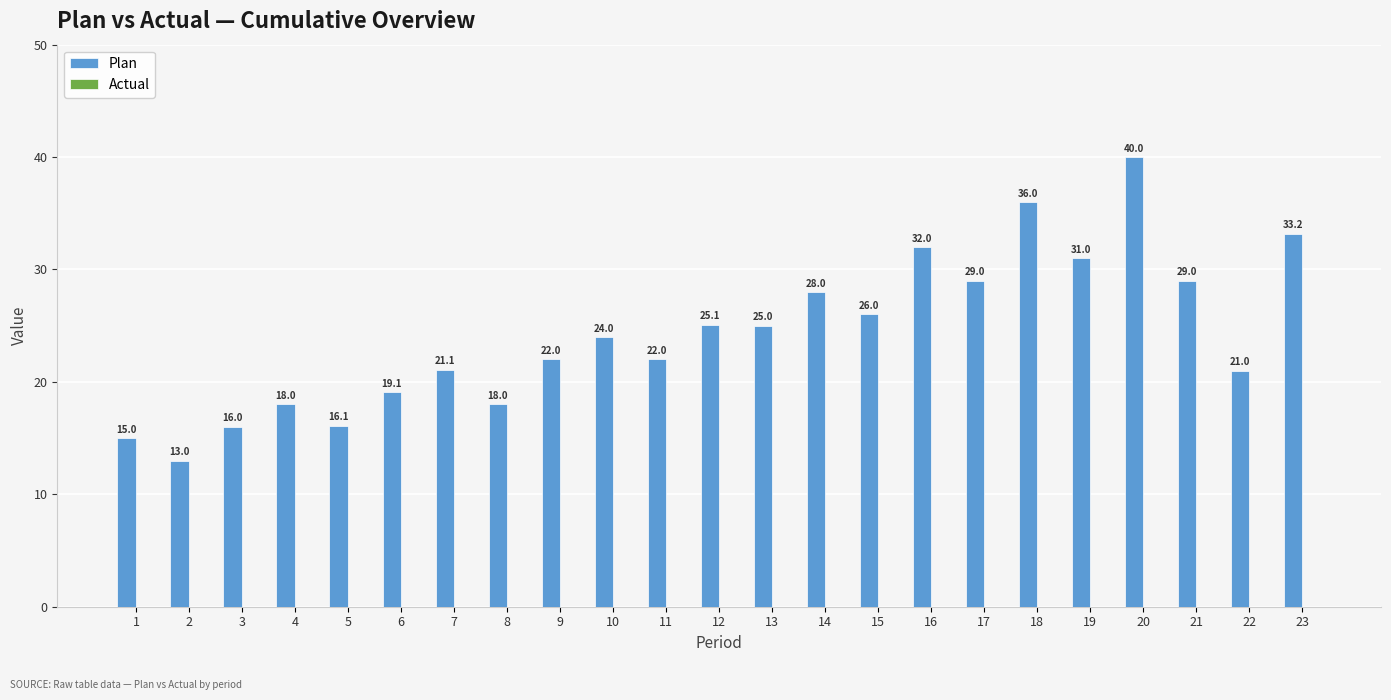

What is the change in value from 4 to 22?

+3.0